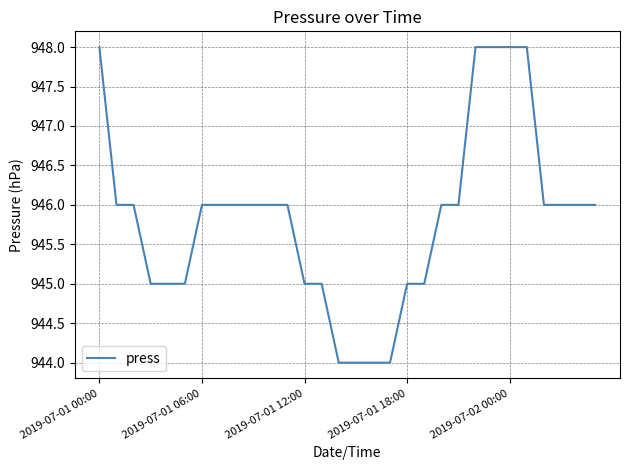

What is the difference between the maximum and minimum values?

4